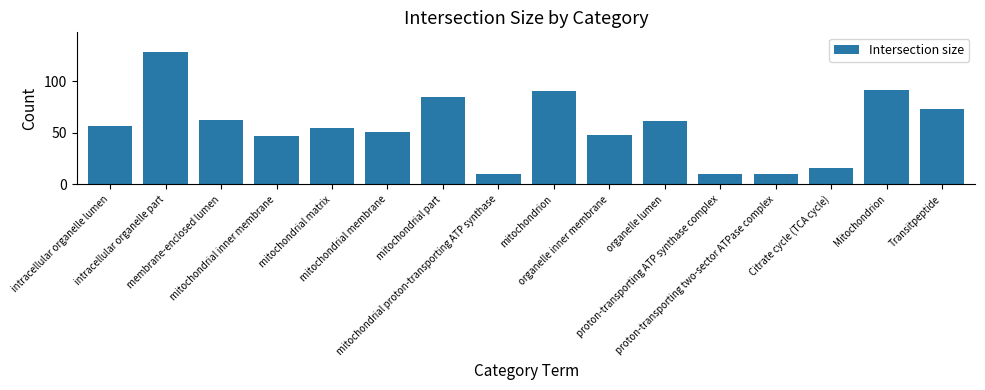

What is the greatest value displayed?

128